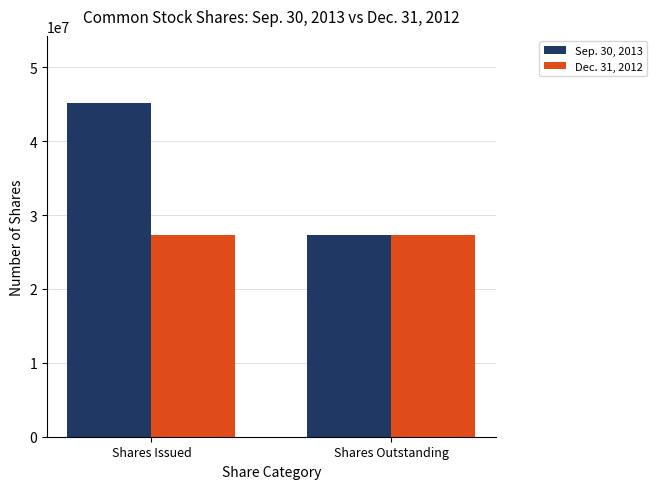

Is it true that Dec. 31, 2012 equals 27313997 at Shares Outstanding?

True